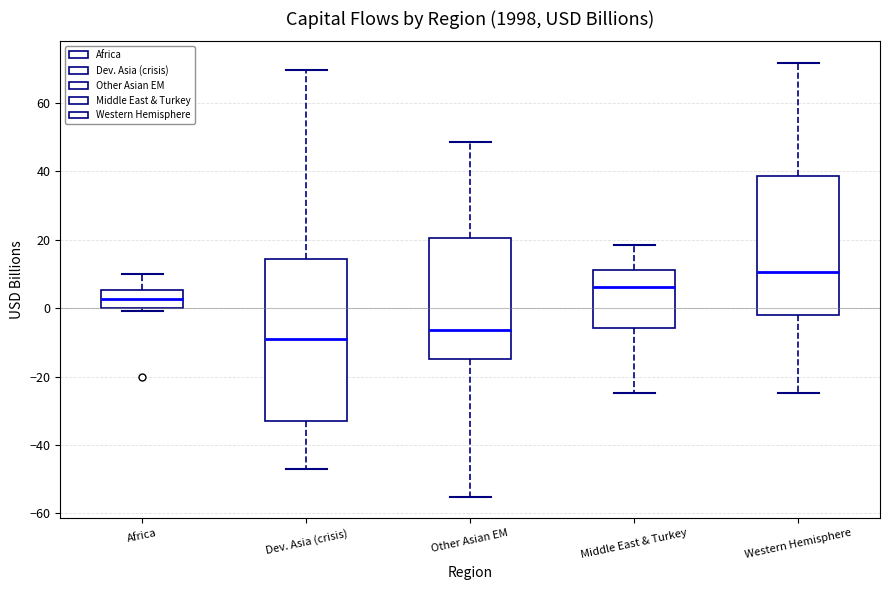

Reading left to right, read every box against the y-axis: the position of its median line, the range the box covers, and the ends of its whiskers. The values are not printed on the chart, so give them approximately, as read against the axis.

Africa: median 2, box 0 to 6, whiskers 0 (just below the box's lower edge) to 10
Dev. Asia (crisis): median -8, box -34 to 14, whiskers -46 to 70
Other Asian EM: median -6, box -14 to 20, whiskers -56 to 48
Middle East & Turkey: median 6, box -6 to 12, whiskers -24 to 18
Western Hemisphere: median 10, box -2 to 38, whiskers -24 to 72